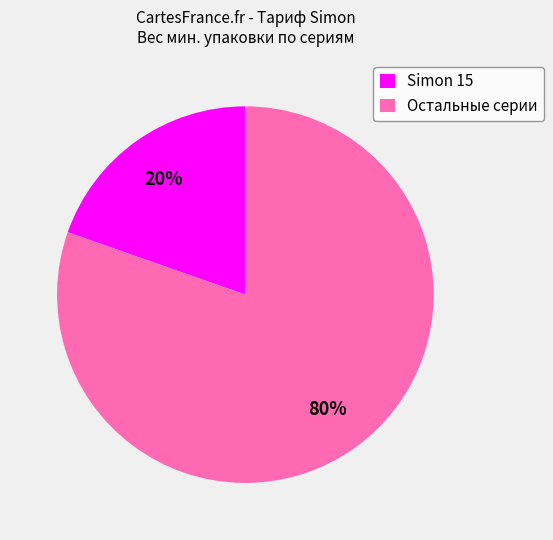

Is it true that Simon 15 is 30% of the pie?

False